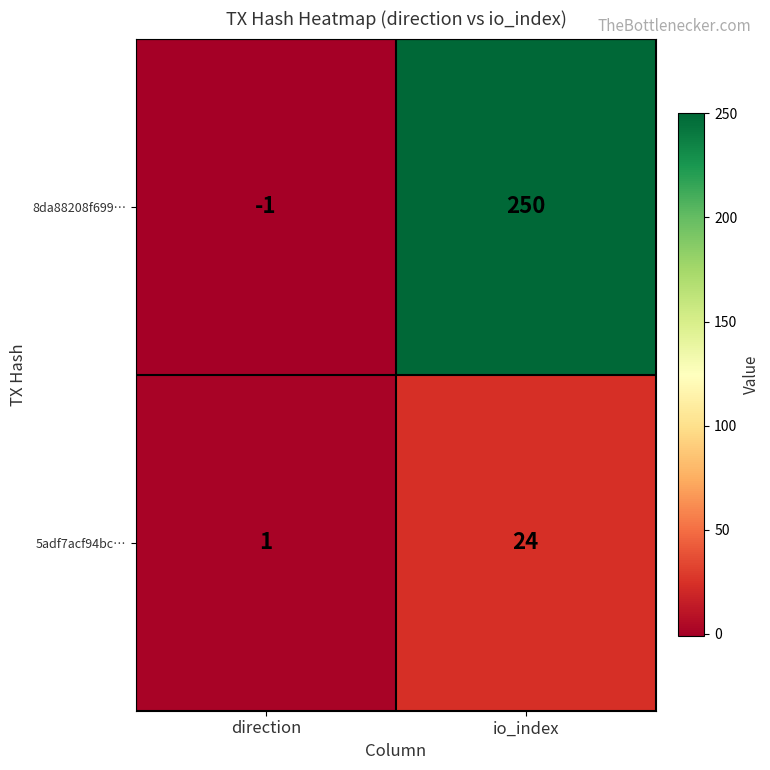

What is the difference between the 8da88208f699… values at direction and io_index?

251